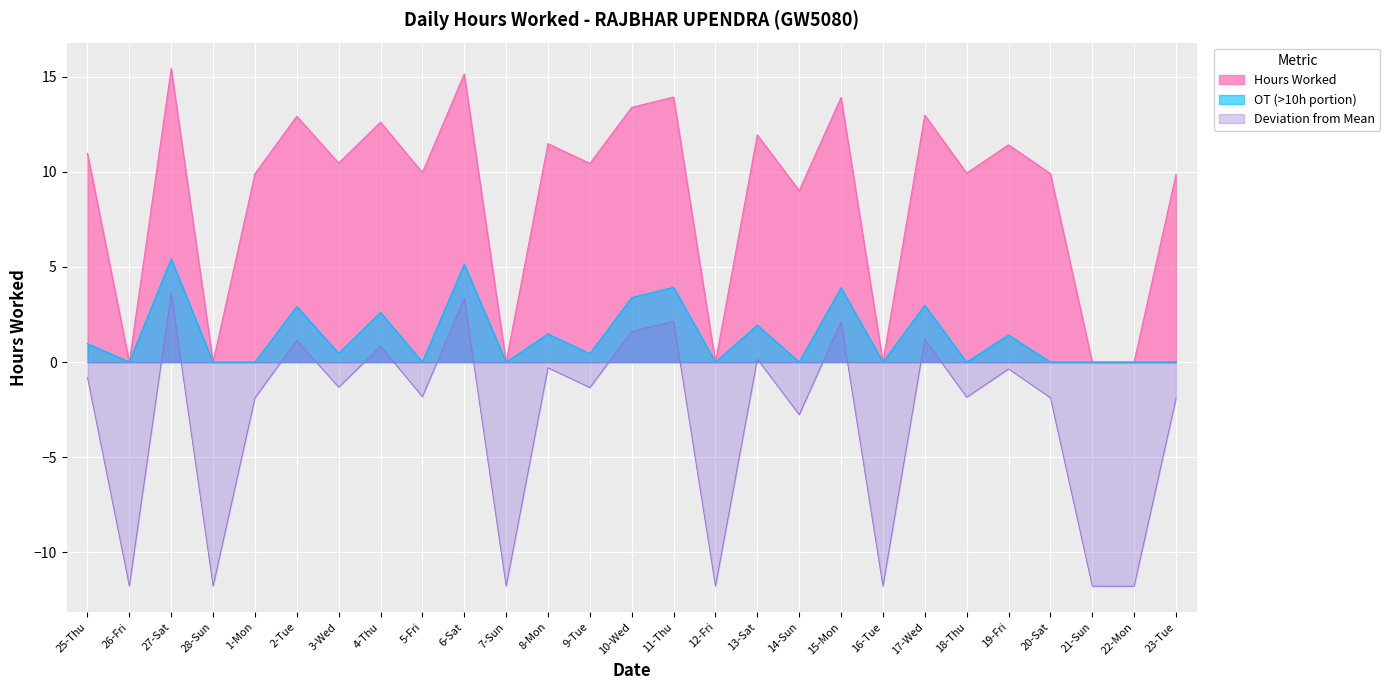

Which category has the highest value across all series?

27-Sat